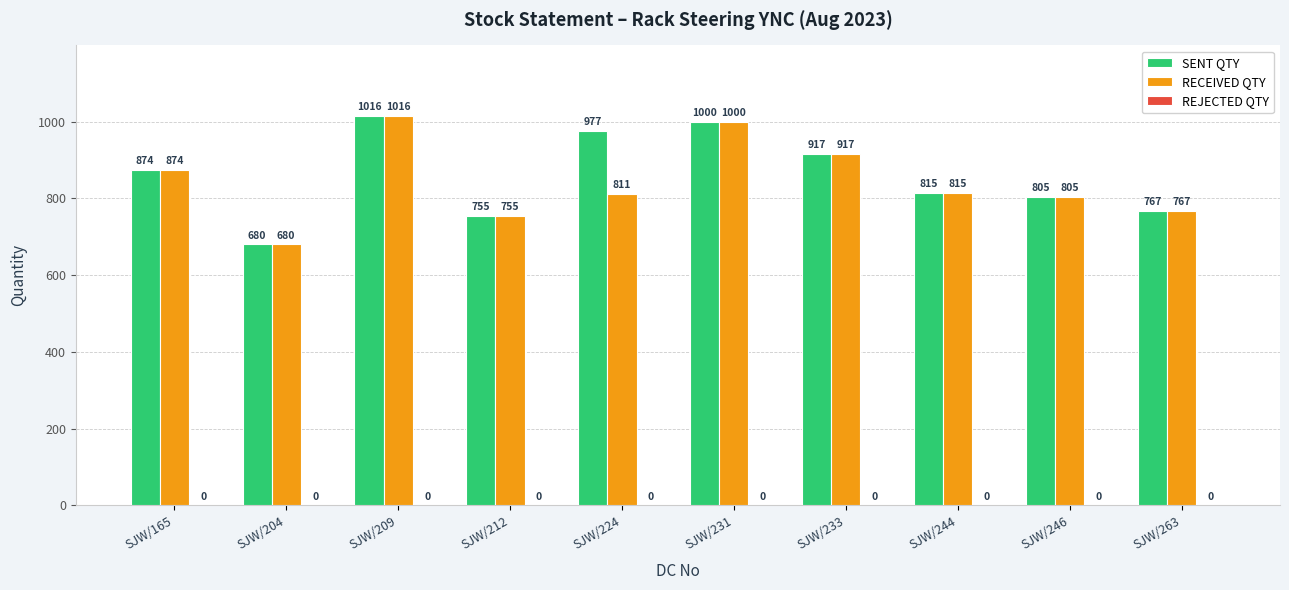

What is the lowest value of the SENT QTY series?

680